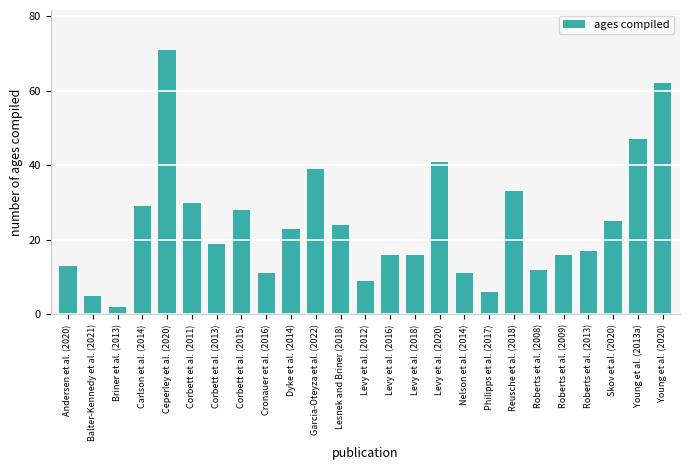

What value does the data have at Dyke et al. (2014)?

23